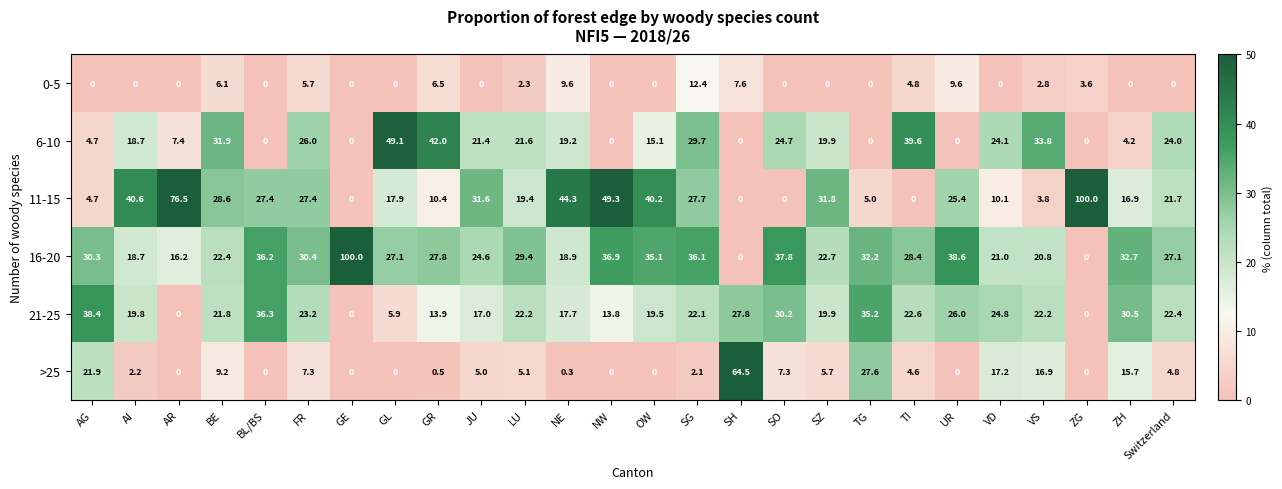

What is the total value across all series at TI?

100.0